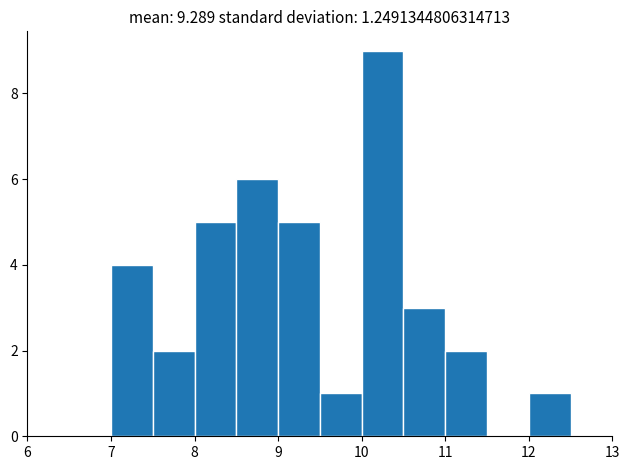

Over which range of the x-axis is the bar tallest?

10.0 to 10.5